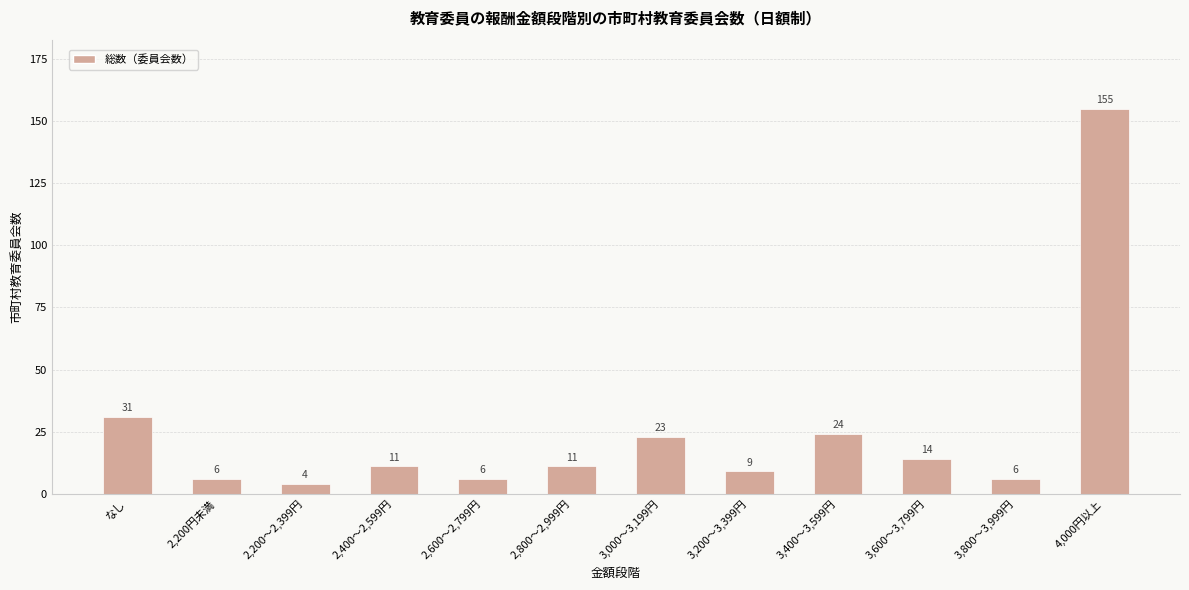

The chart shows a value of 155 at 4,000円以上. True or false?

True